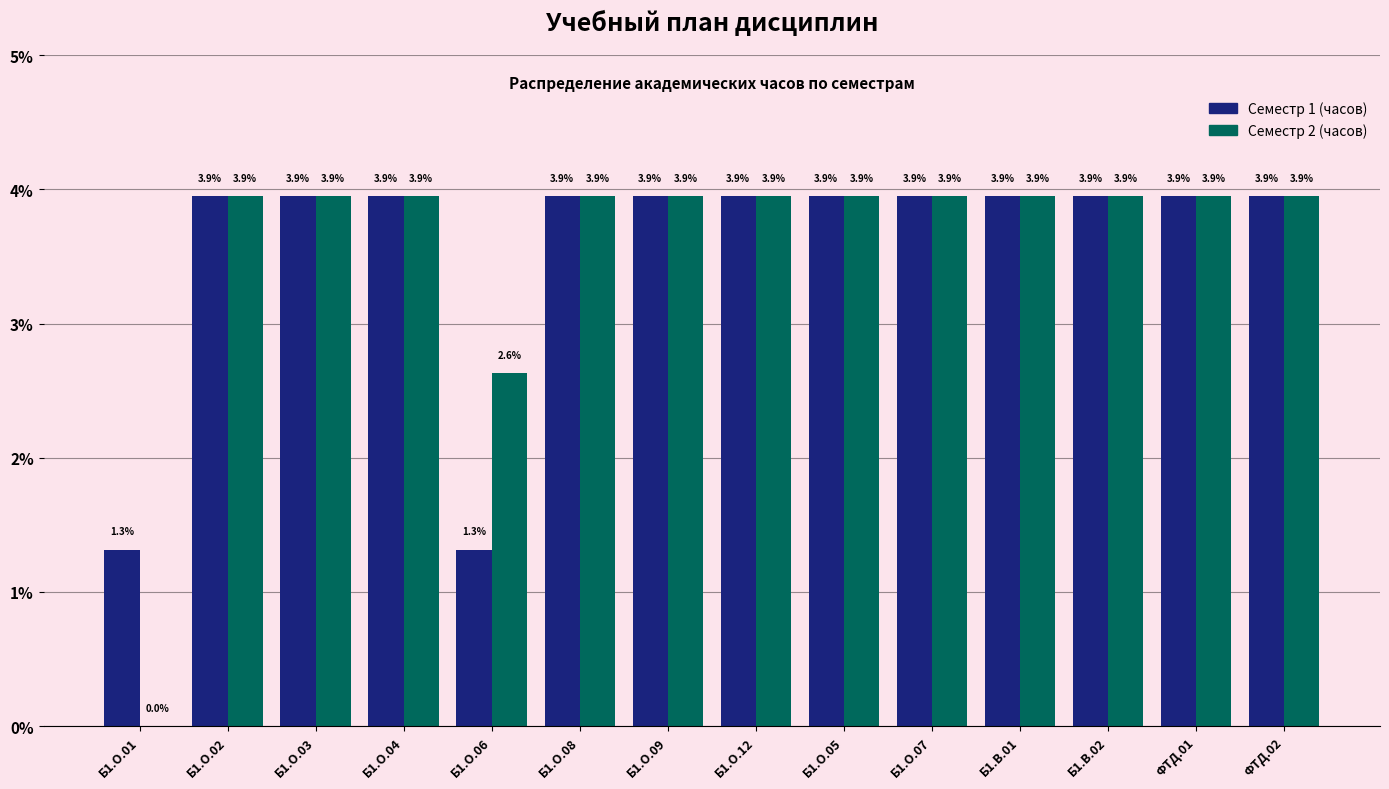

Where does the Семестр 2 (часов) series first go above 3?

Б1.О.02